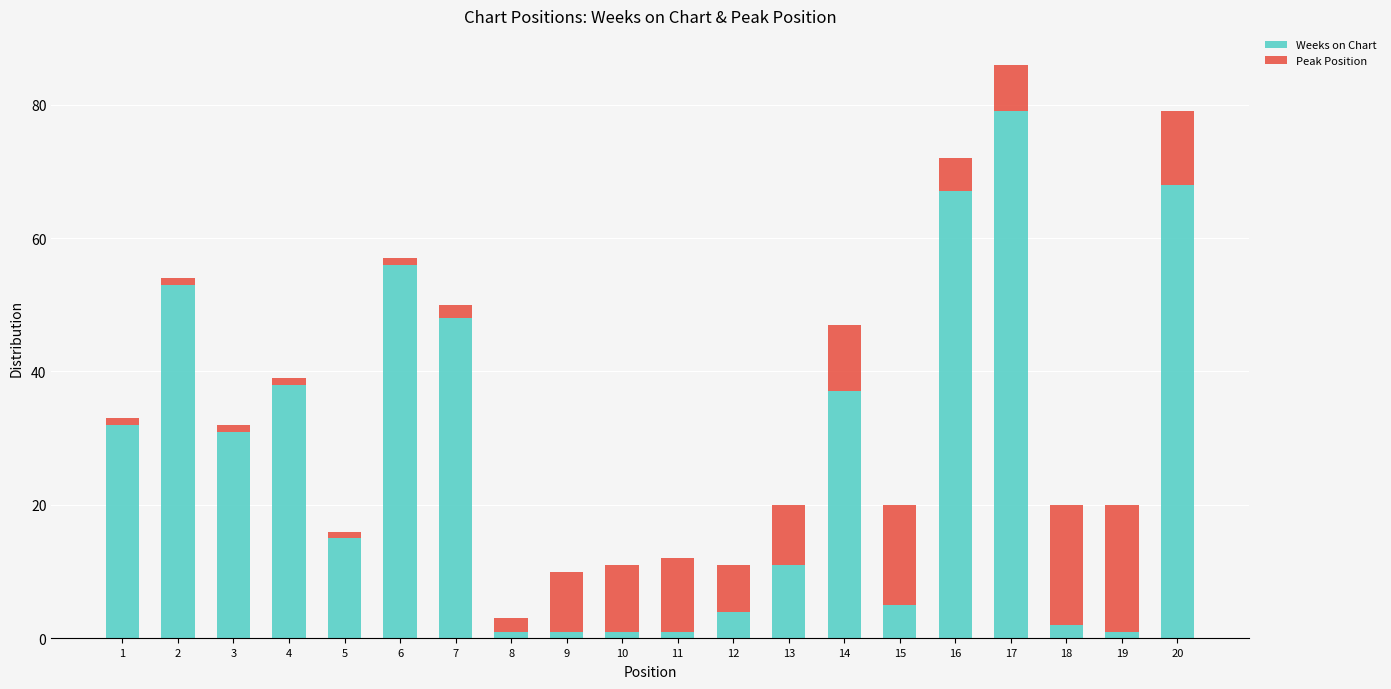

Where does the Weeks on Chart series first go above 31?

1